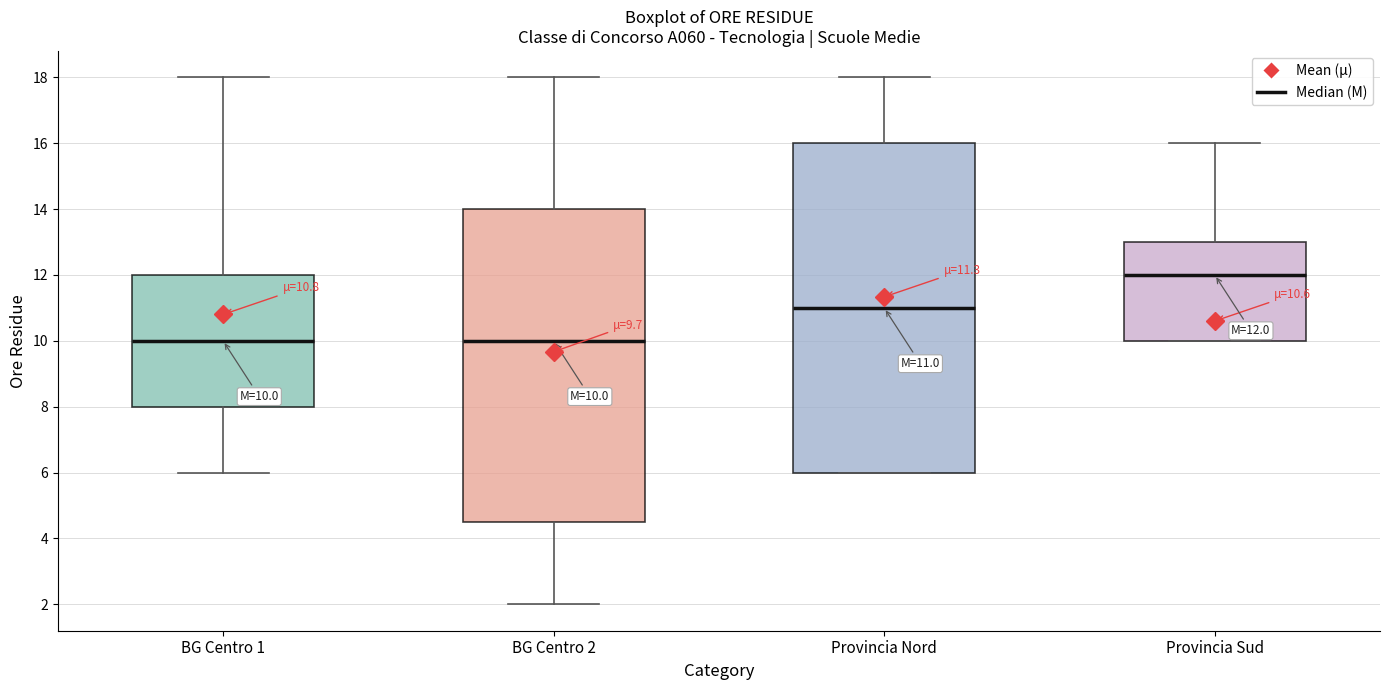

Which box has the highest median line?

Provincia Sud